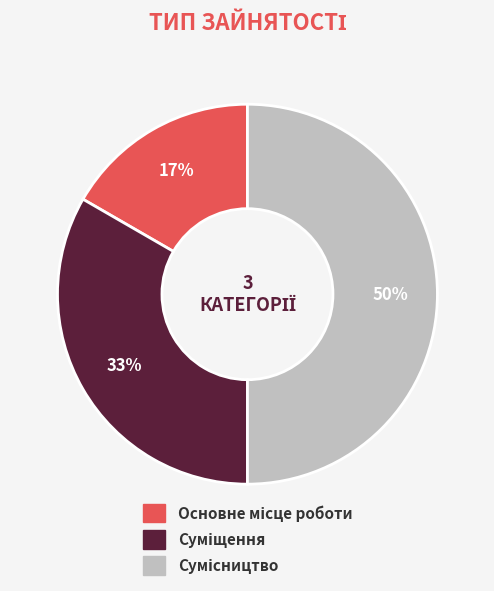

To the nearest percent, what is the difference between the largest and smallest slice percentages?

33%